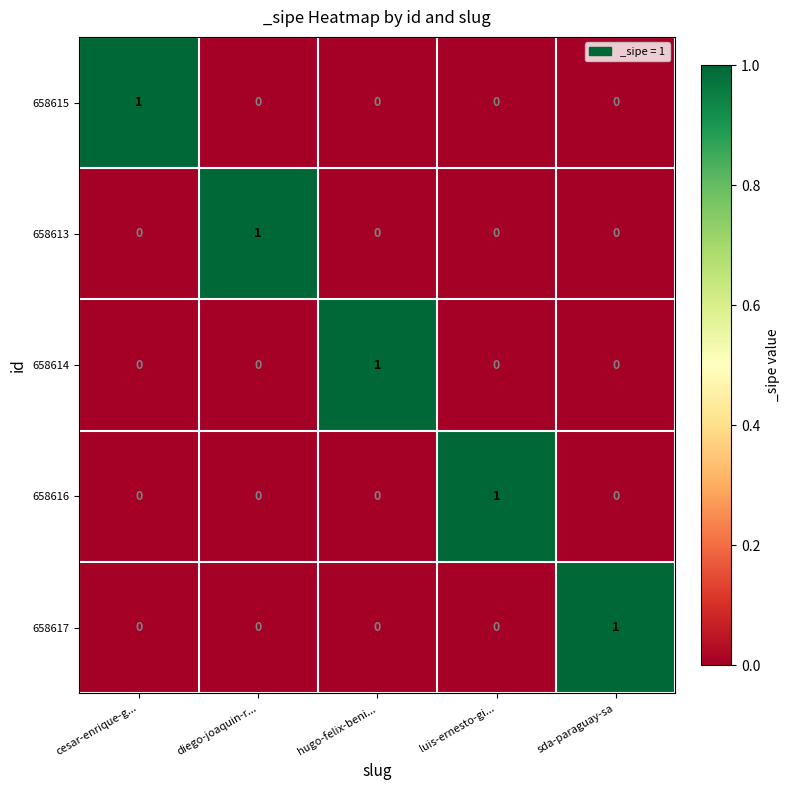

What is the difference between the highest and lowest values at luis-ernesto-gi...?

1